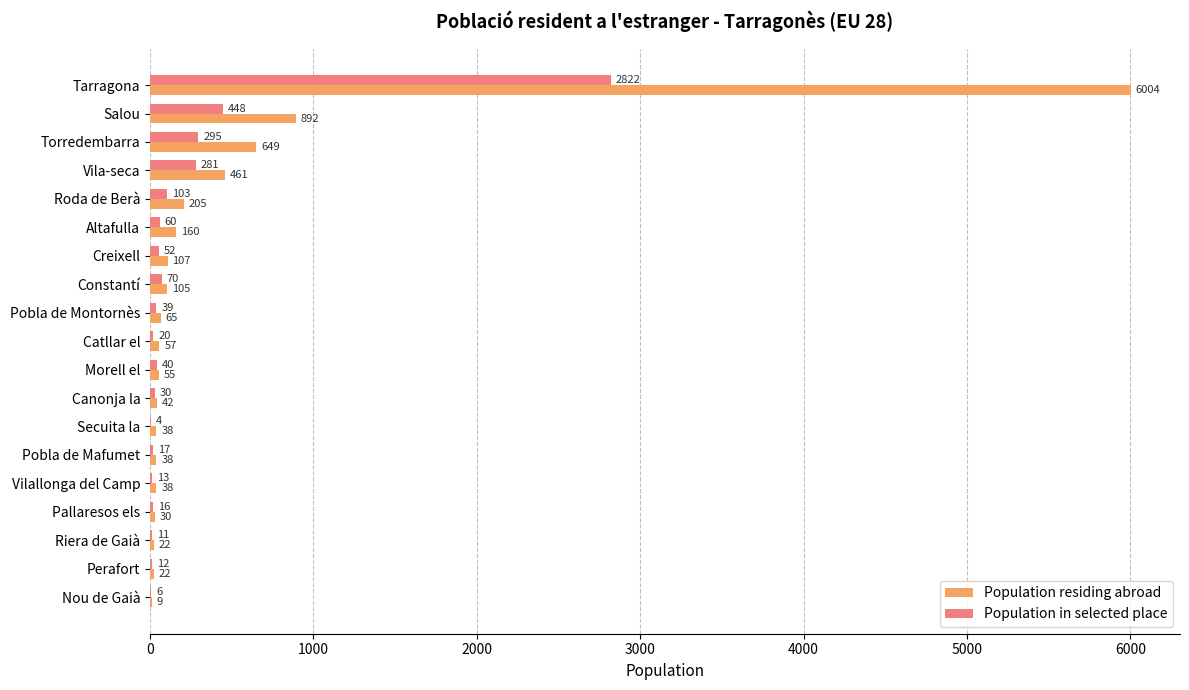

Where is Population residing abroad nearest to the value 3006?

Salou